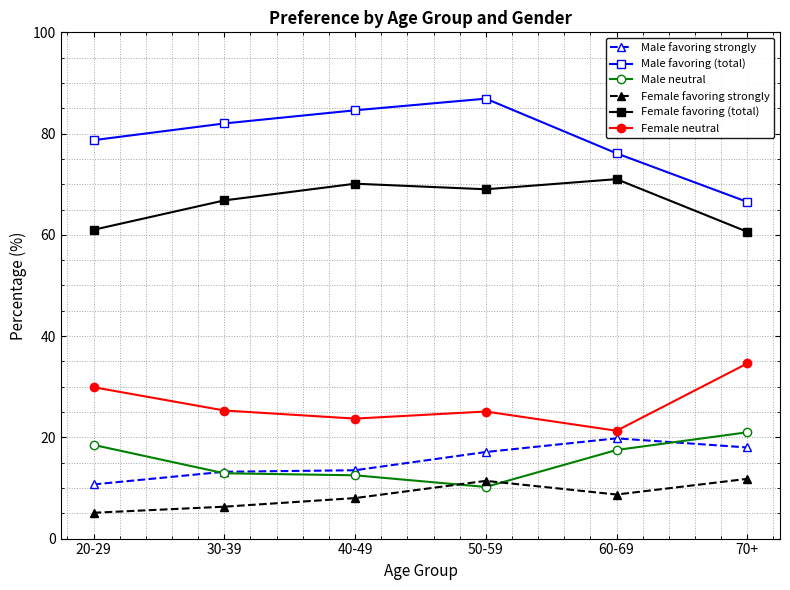

List the labels in order of Male favoring (total) value, smallest first.

70+, 60-69, 20-29, 30-39, 40-49, 50-59